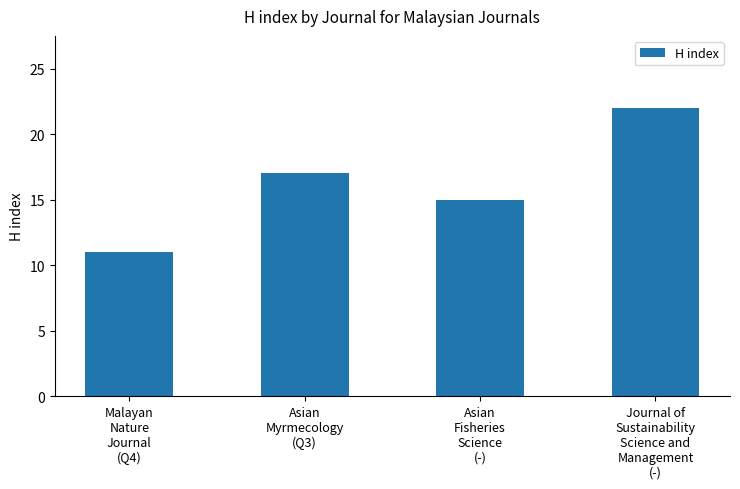

What is the value of the 1st bar from the left?

11